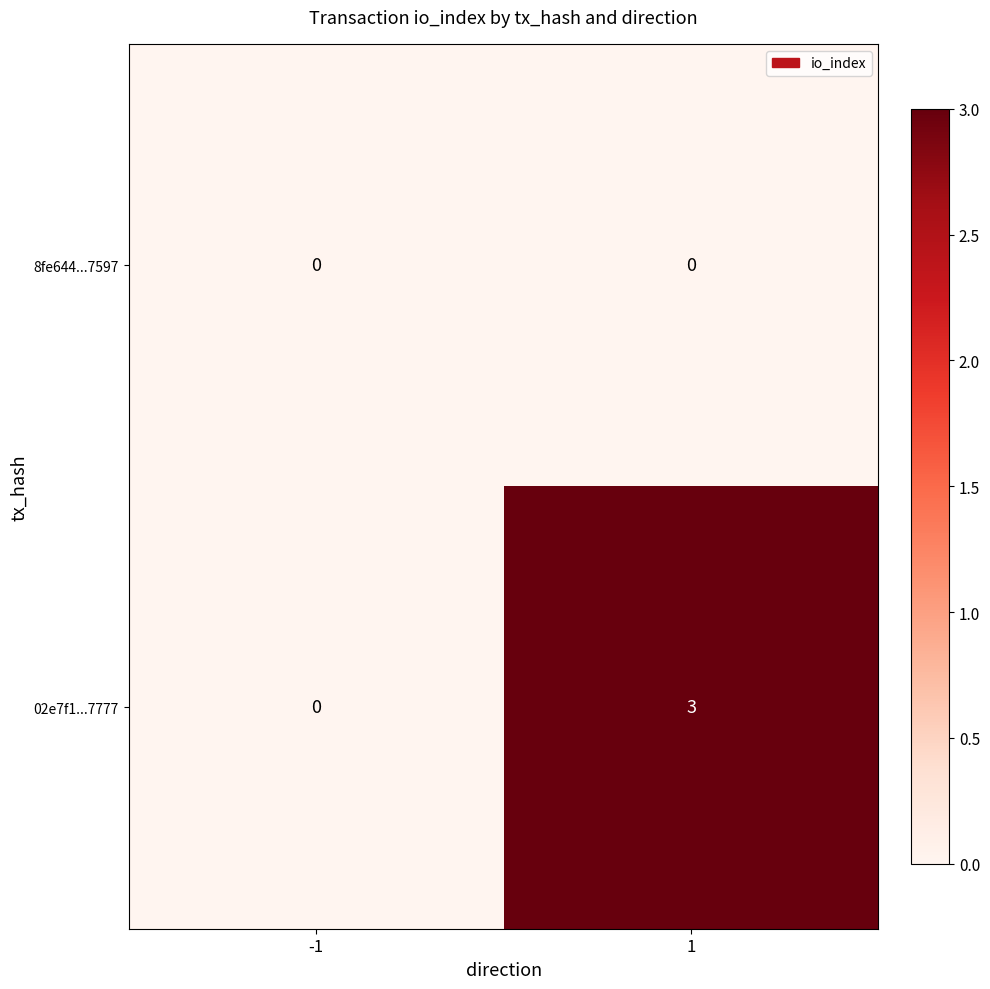

The 02e7f1...7777 series shows 2 at 1. True or false?

False